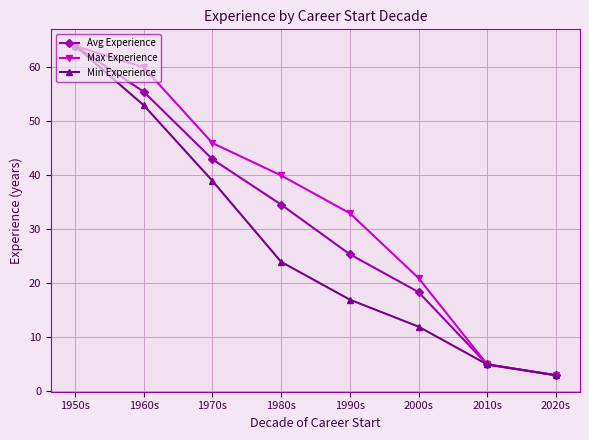

Between 1970s and 1990s, which series saw the biggest shift?

Min Experience